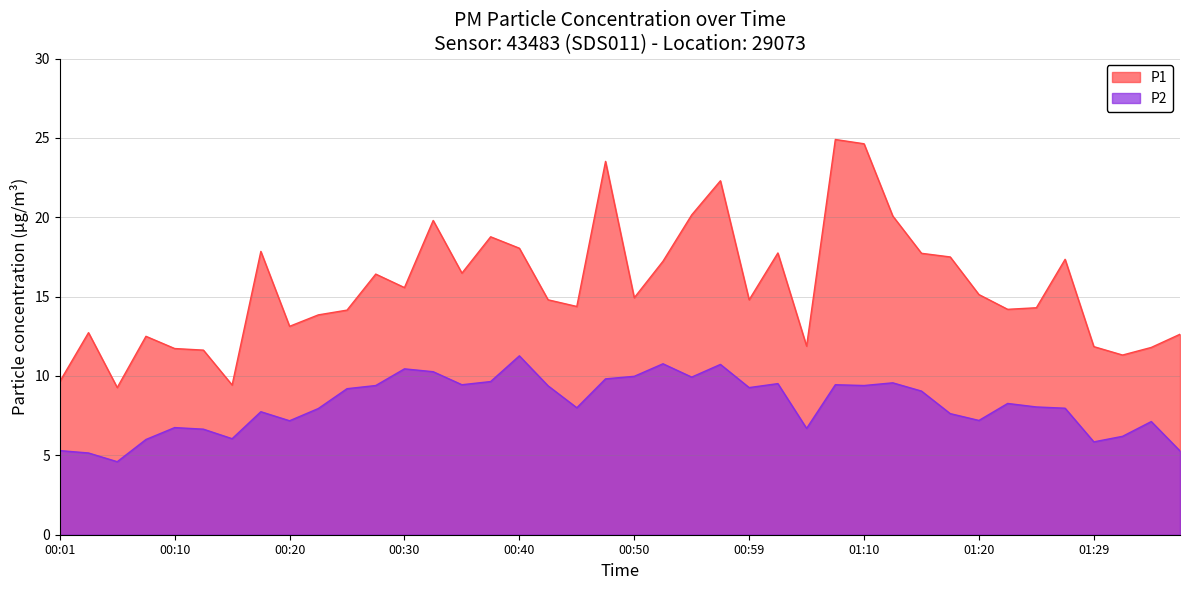

At how many categories does at least one series exceed 23?

3